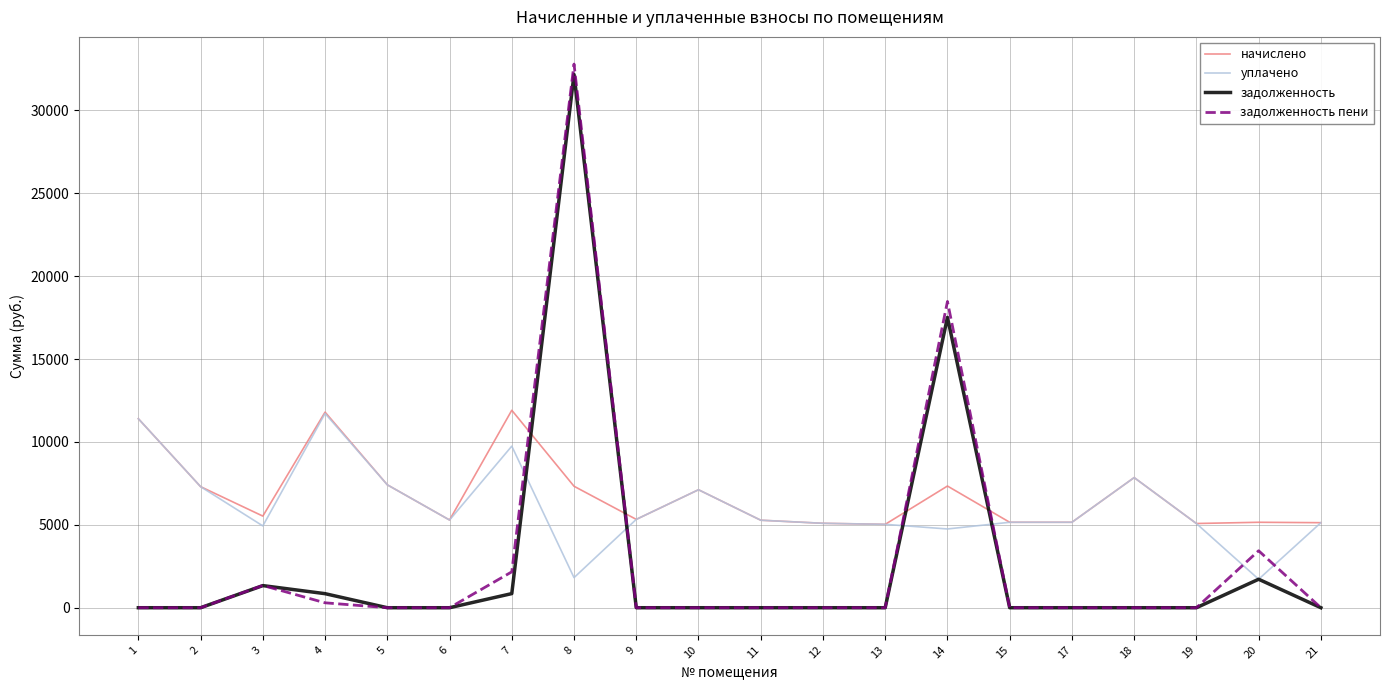

Between 6 and 14, which series saw the biggest shift?

задолженность пени